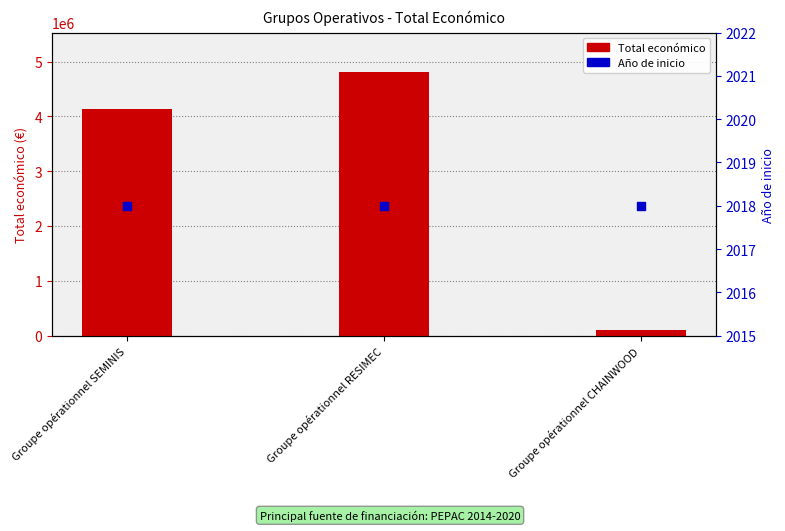

What is the total value across all series at Groupe opérationnel RESIMEC?

4807941